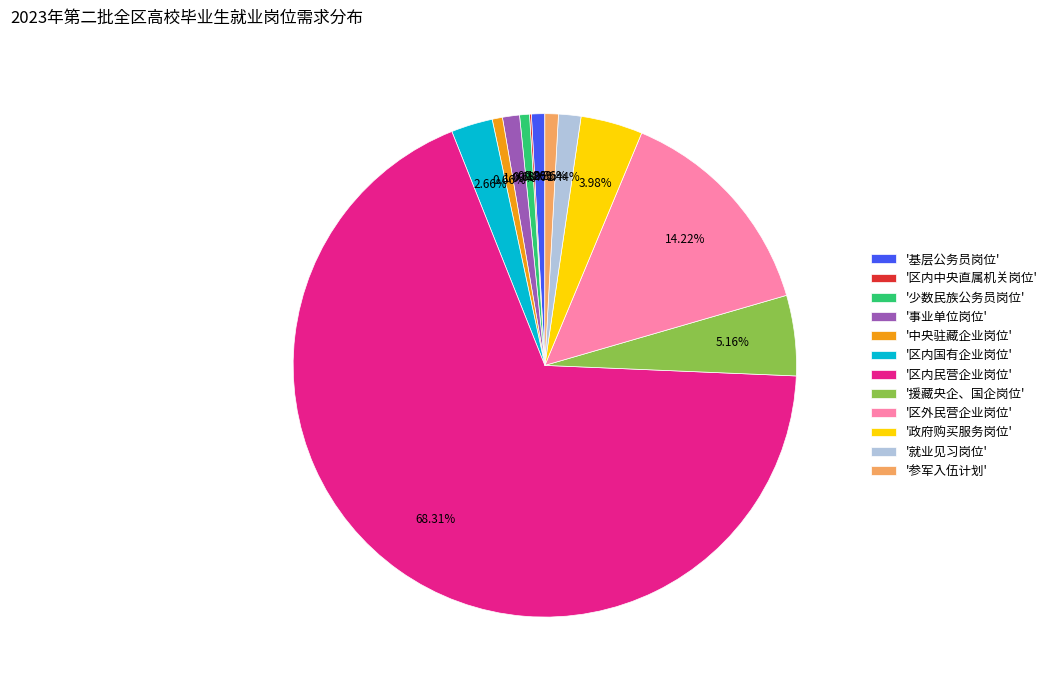

What is the majority slice?

'区内民营企业岗位'